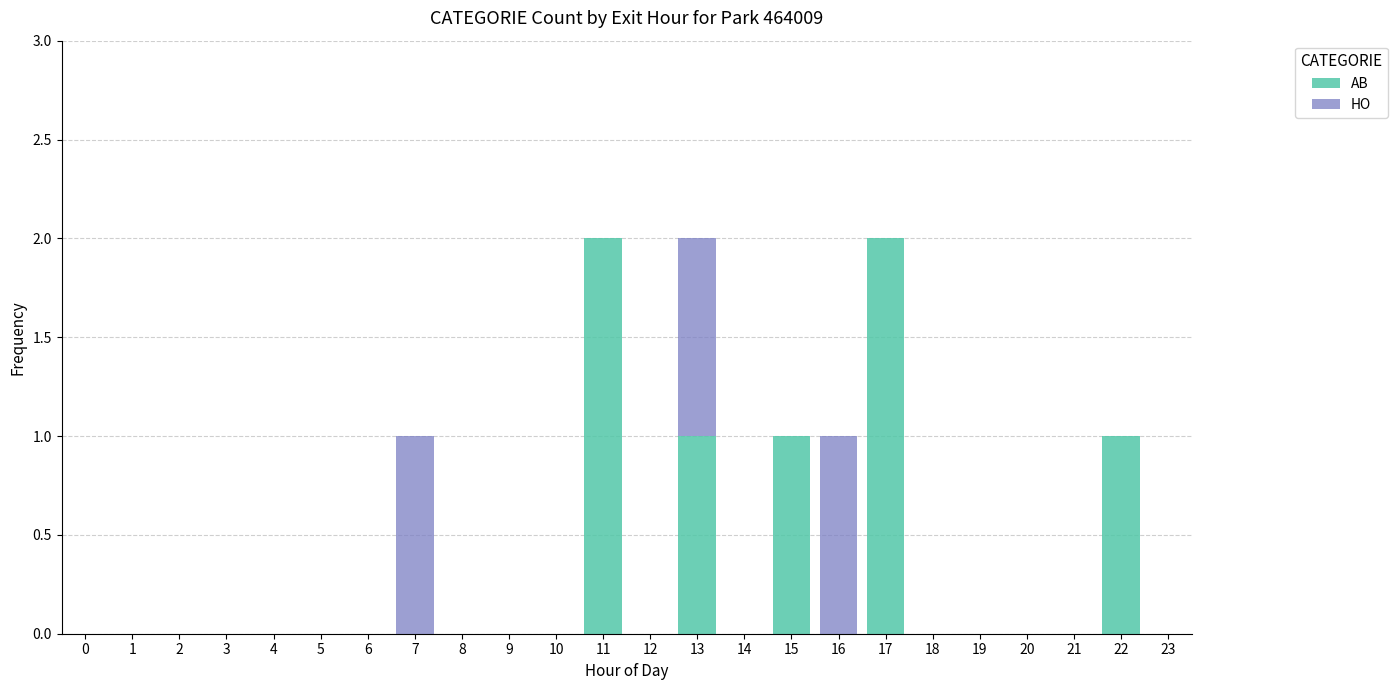

The AB series shows -1 at 16. True or false?

False